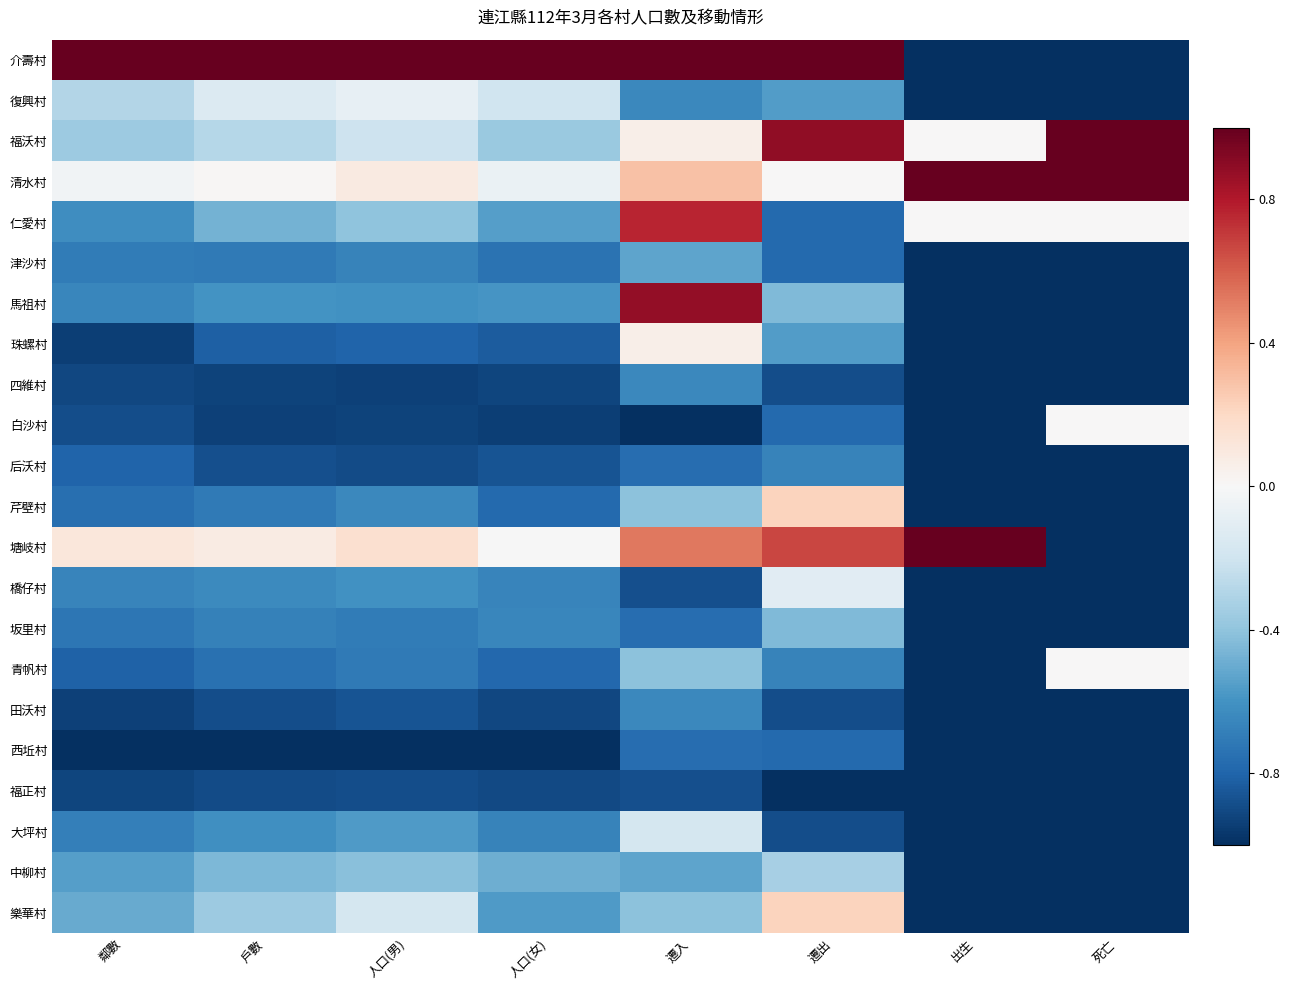

What is the total value across all series at 戶數?

-11.6